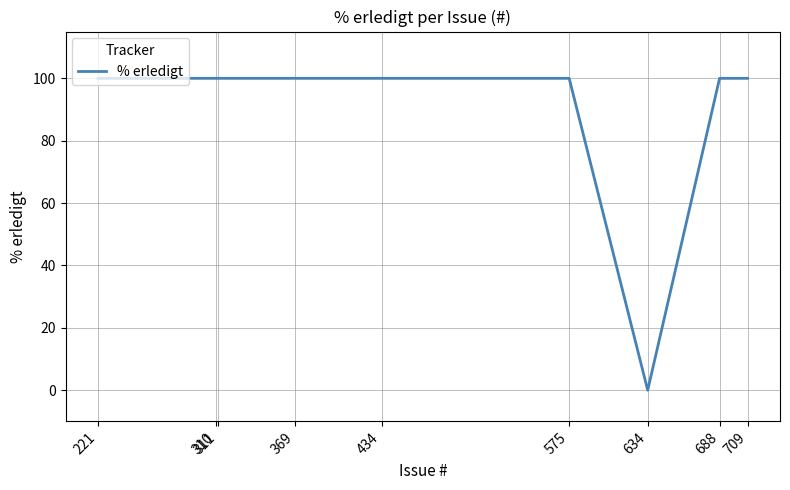

Which category has the lowest value across all series?

634